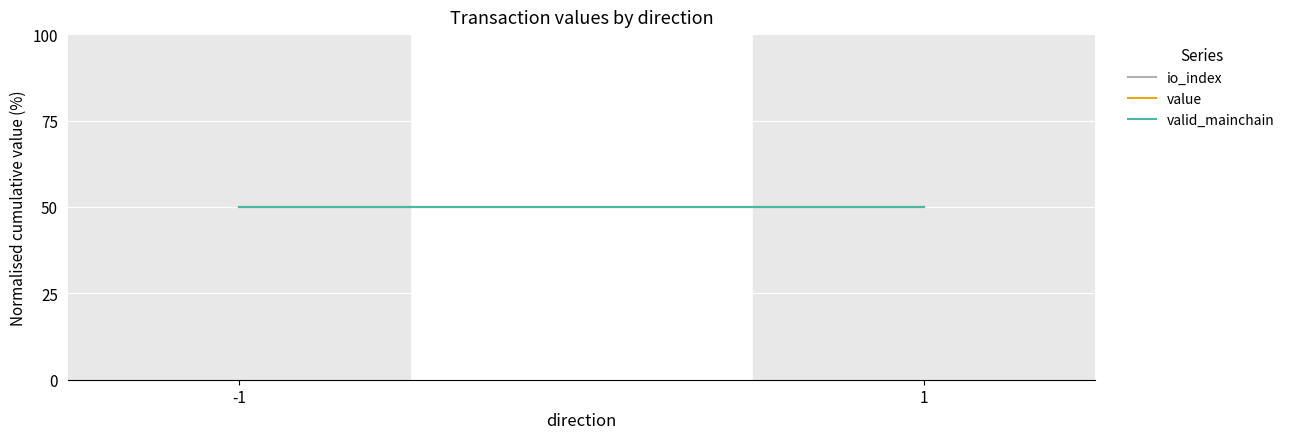

What is the difference between the highest and lowest values at -1?

1.0